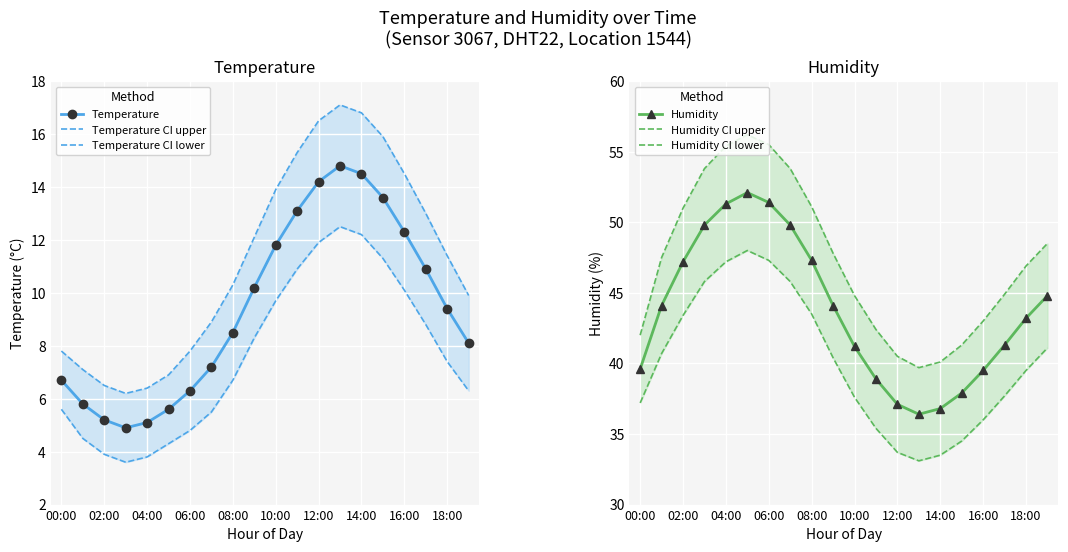

The Temperature series shows 2.4 at 04:00. True or false?

False